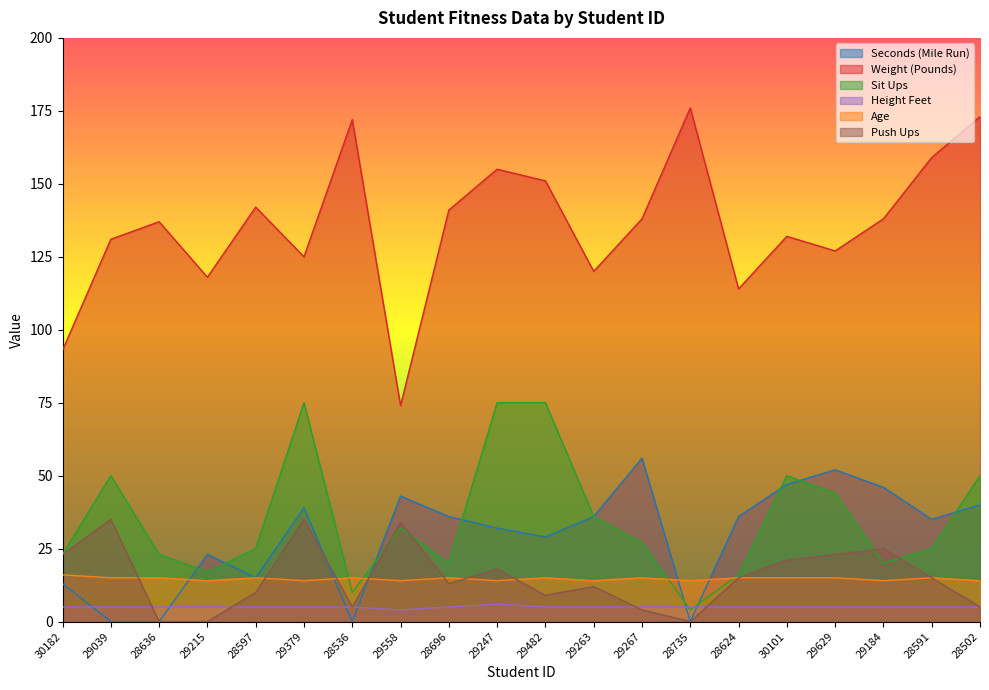

How many lines are shown in the chart?

6